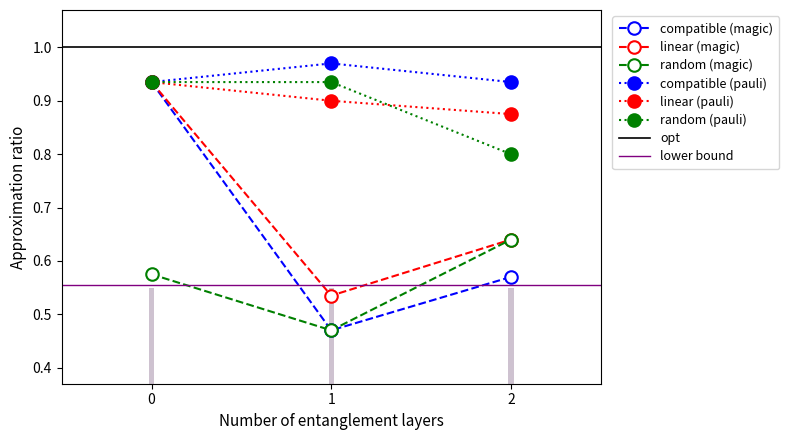

What is the value of the compatible (pauli) bar at the 1st from the left?

0.9